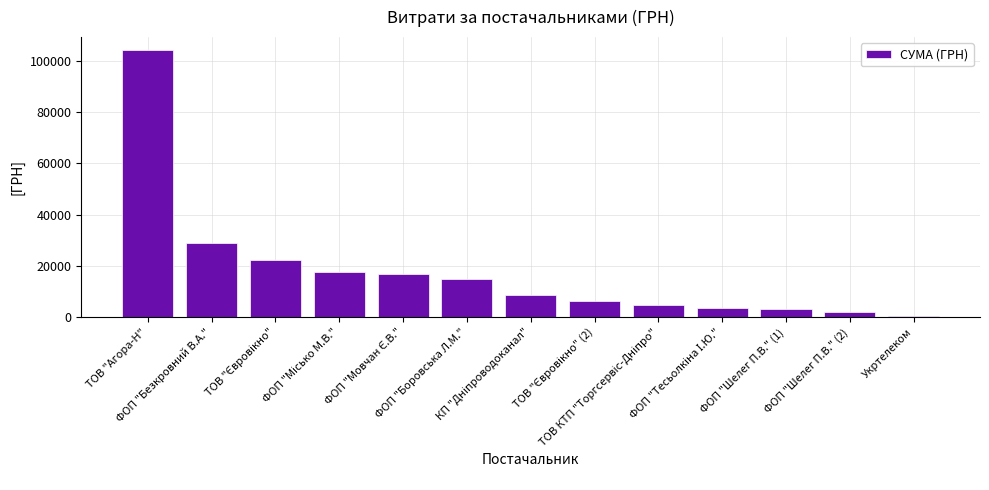

What is the maximum value shown in the chart?

104162.1